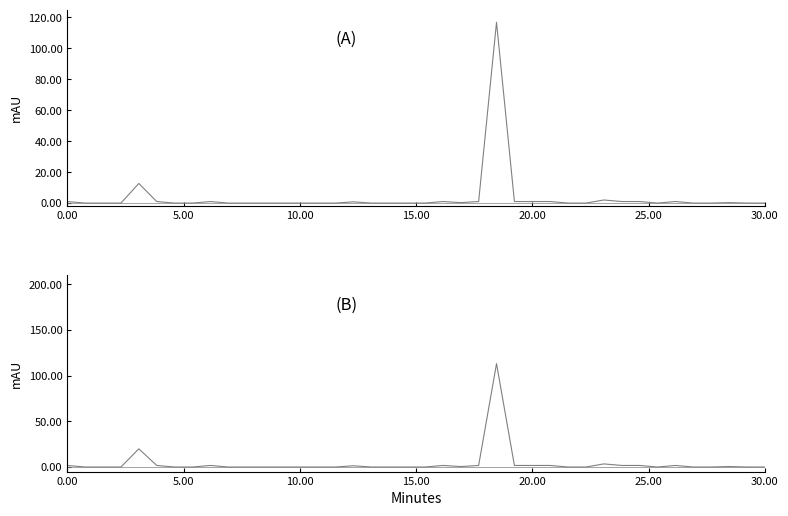

In P2, how many points are lower than both neighbors (excluding endpoints)?

2